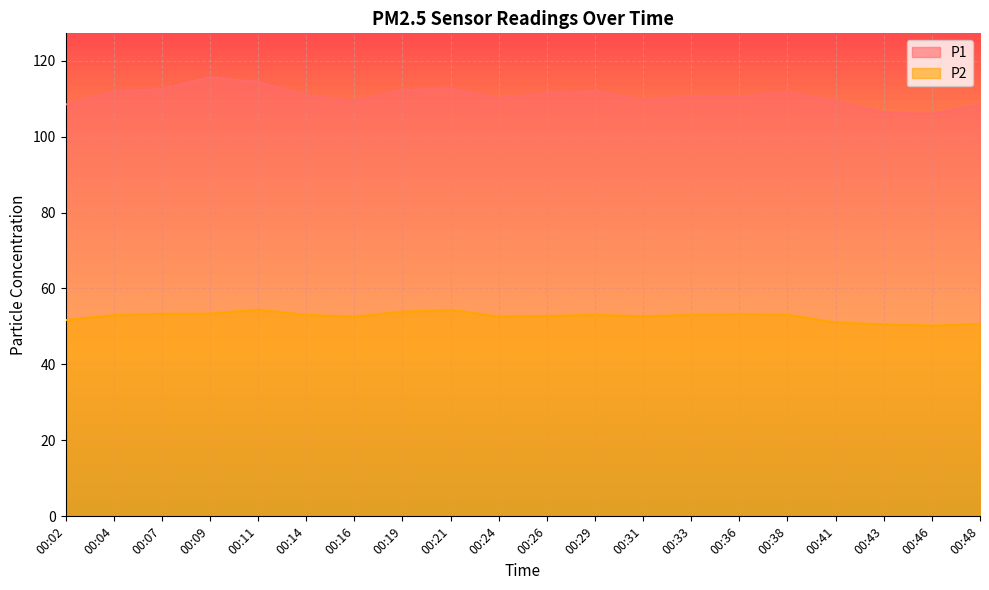

True or false: P2 and P1 intersect in this chart.

False